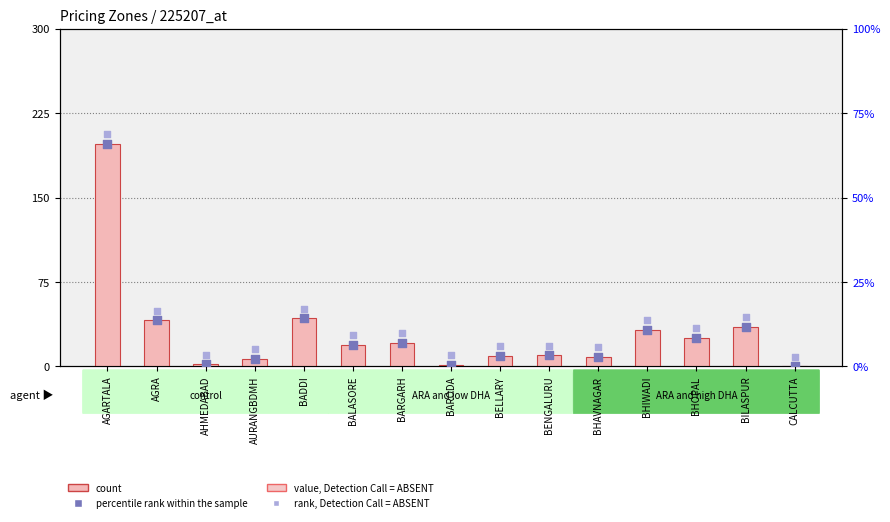

At which category is the sum across all series the highest?

AGARTALA